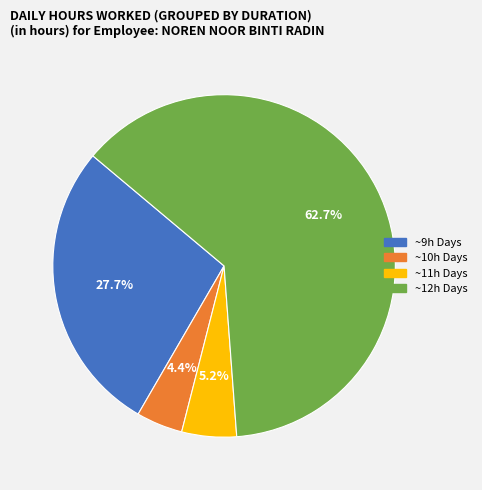

Does any single category account for the majority?

Yes